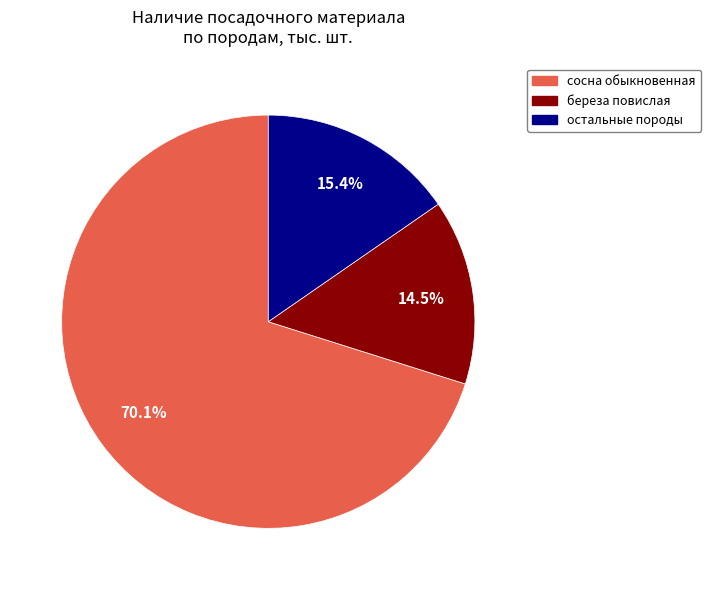

Which category accounts for the majority?

сосна обыкновенная